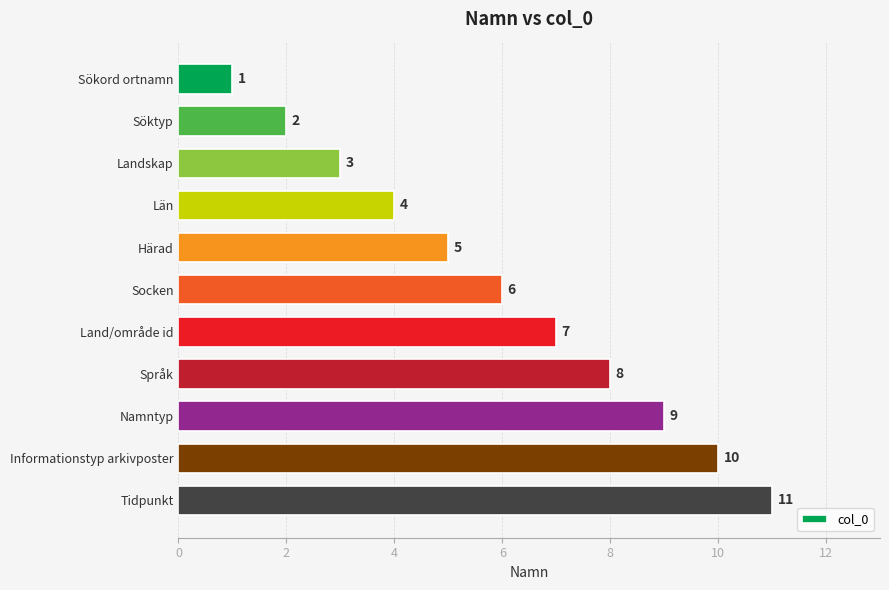

What is the sum of the values at Socken and Namntyp?

15